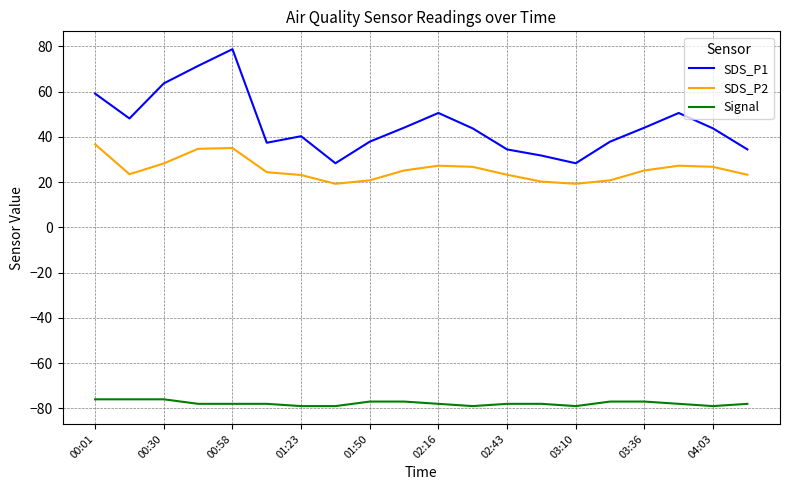

List the series in order of their overall mean, lowest first.

Signal, SDS_P2, SDS_P1